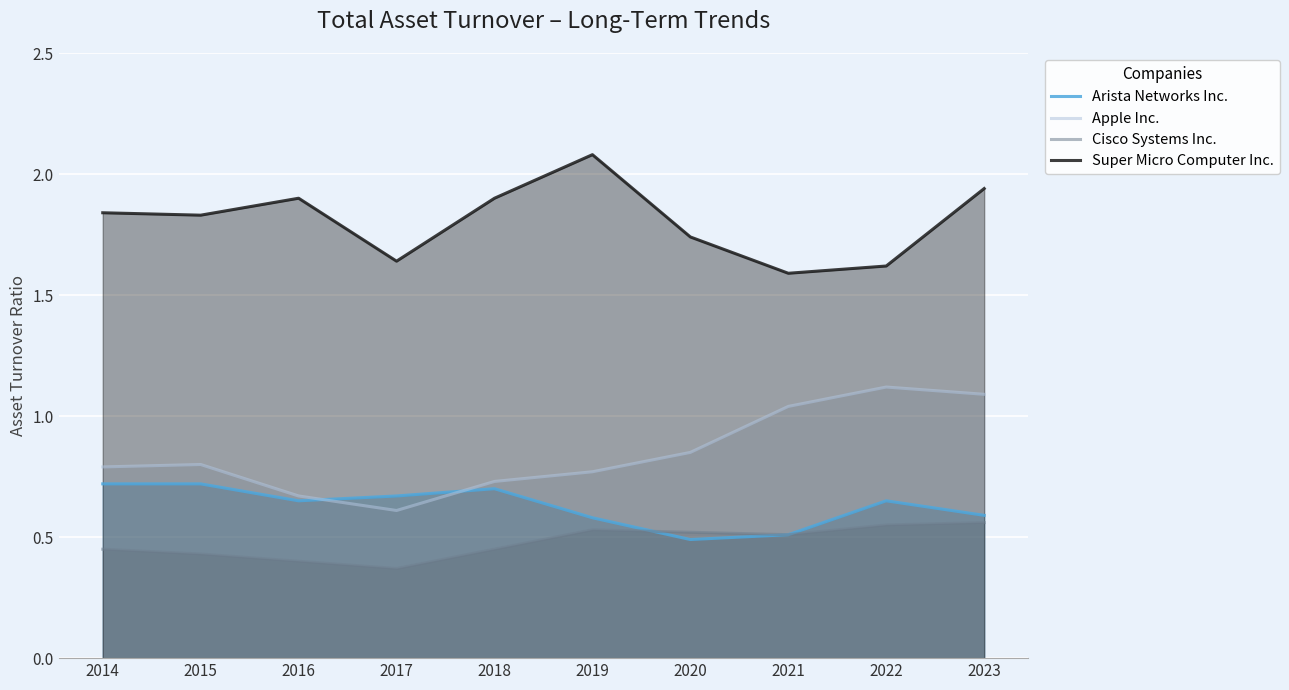

Which has a higher value, 2018 or 2014?

2014